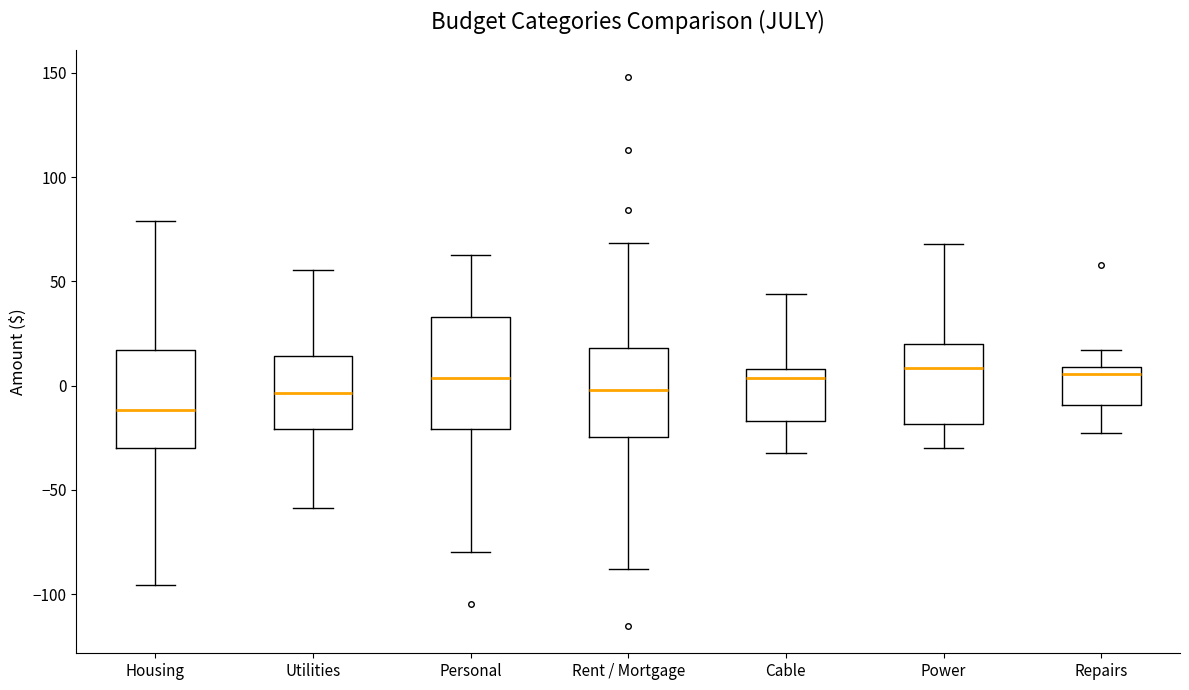

Reading left to right, read every box against the y-axis: the position of its median line, the range the box covers, and the ends of its whiskers. The values are not printed on the chart, so give them approximately, as read against the axis.

Housing: median -10, box -30 to 15, whiskers -95 to 80
Utilities: median -5, box -20 to 15, whiskers -60 to 55
Personal: median 5, box -20 to 35, whiskers -80 to 65
Rent / Mortgage: median 0, box -25 to 20, whiskers -90 to 70
Cable: median 5, box -15 to 10, whiskers -30 to 45
Power: median 10, box -20 to 20, whiskers -30 to 70
Repairs: median 5, box -10 to 10, whiskers -25 to 15